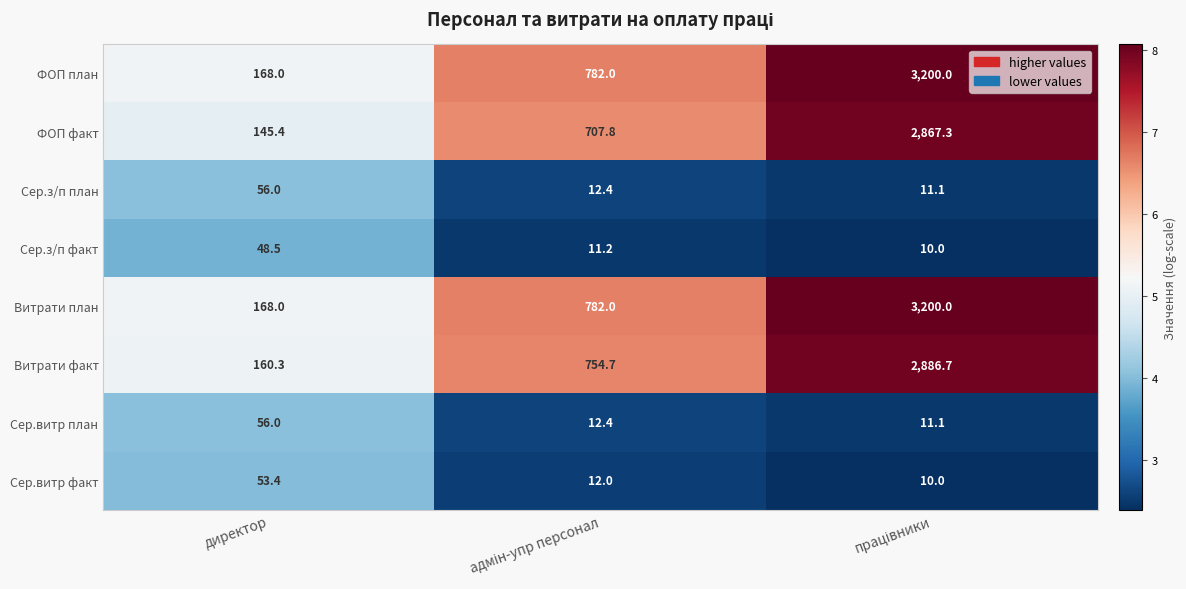

What is the total value across all series at директор?

855.6